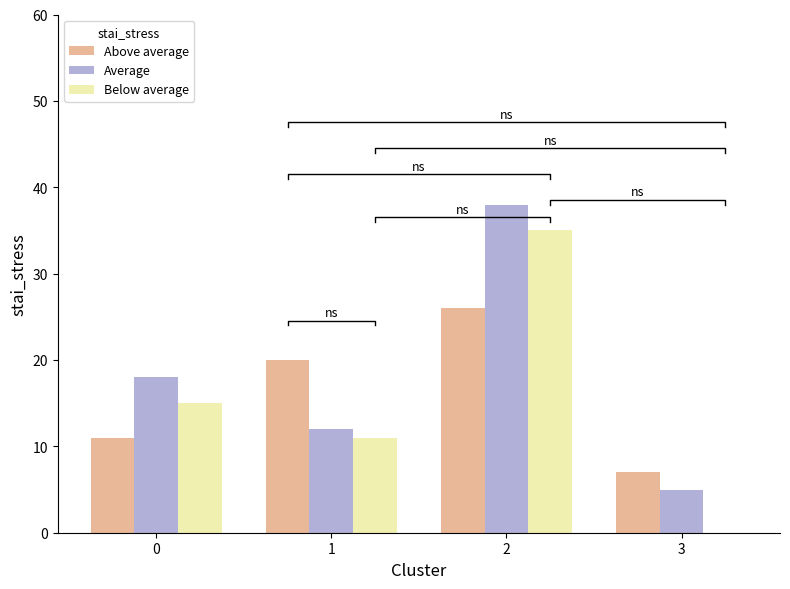

Between 1 and 2, which is larger?

2